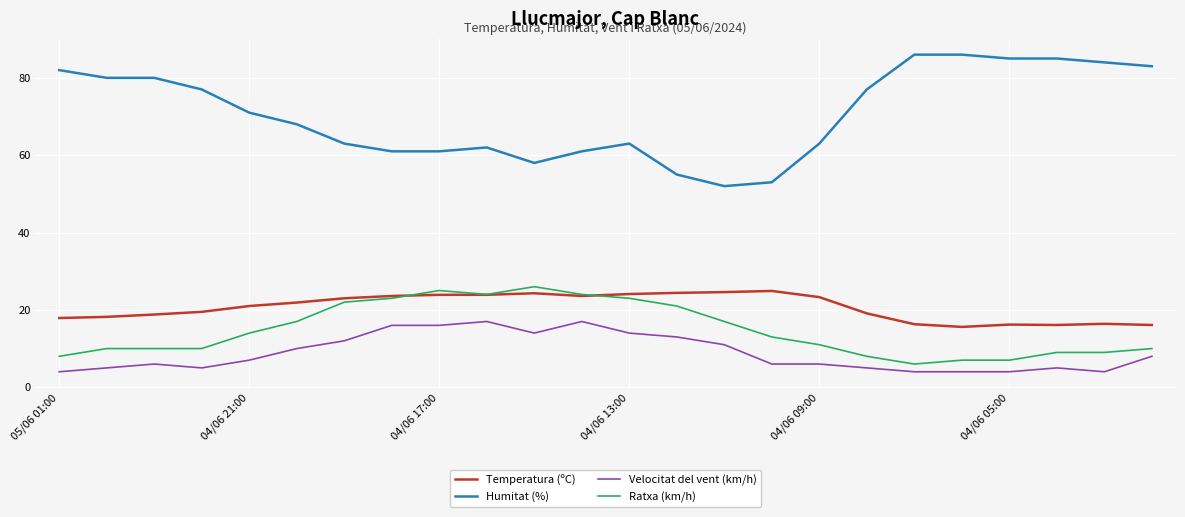

How many categories are shown in the chart?

24